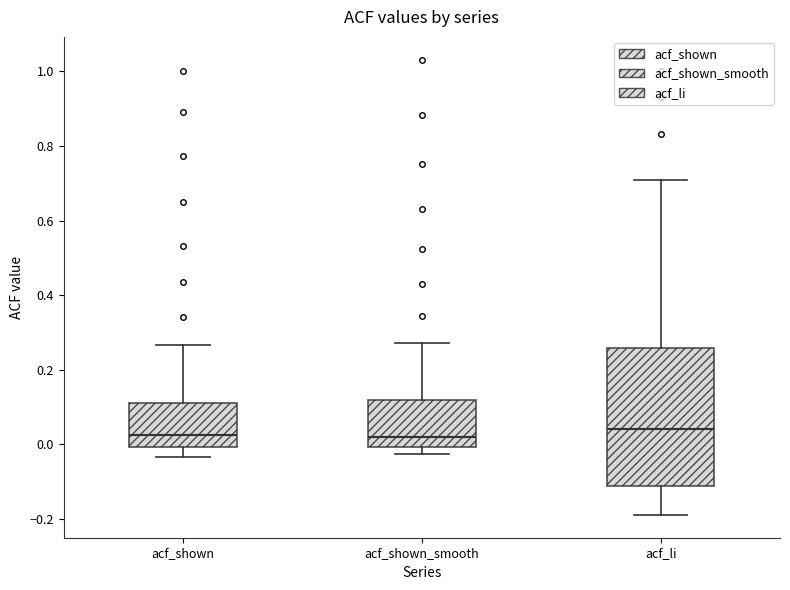

Reading left to right, transcribe this box plot: for each box, give where its median line is, the range the box spans, and where its two whiskers end, as read against the y-axis. The values are not printed on the chart, so give them approximately, as read against the axis.

acf_shown: median 0.02, box 0.00 to 0.12, whiskers -0.04 to 0.26
acf_shown_smooth: median 0.02, box 0.00 to 0.12, whiskers -0.02 to 0.28
acf_li: median 0.04, box -0.12 to 0.26, whiskers -0.18 to 0.70